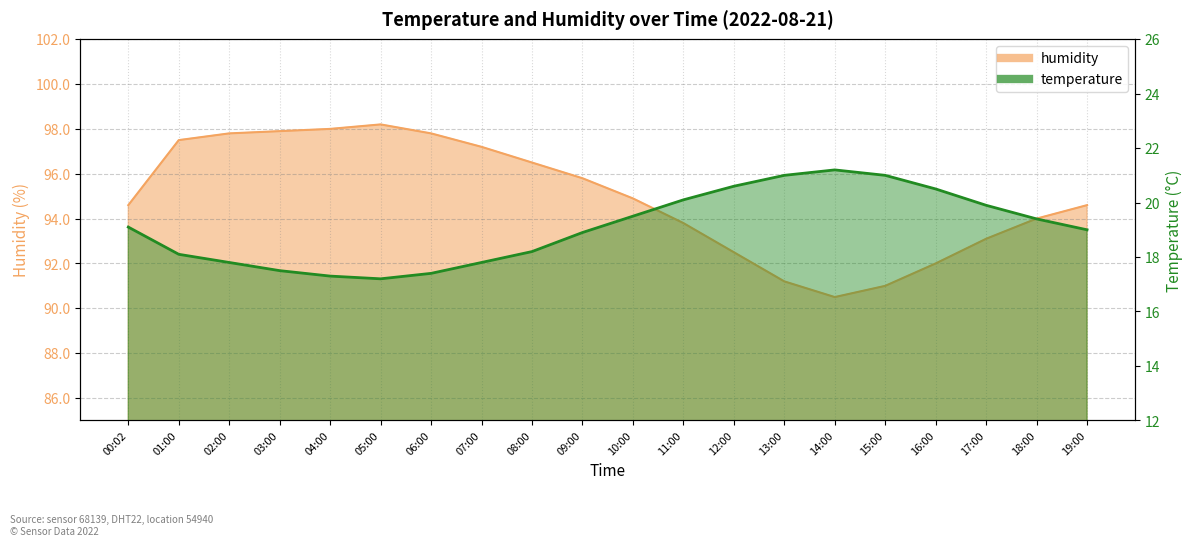

What is the difference between the humidity values at 16:00 and 14:00?

1.5